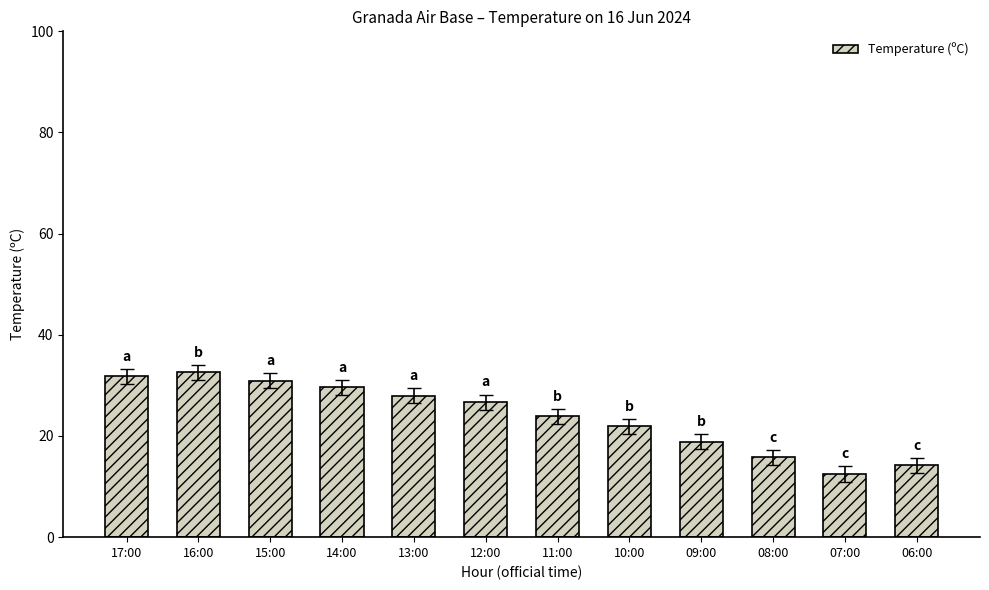

What is the greatest value displayed?

32.6